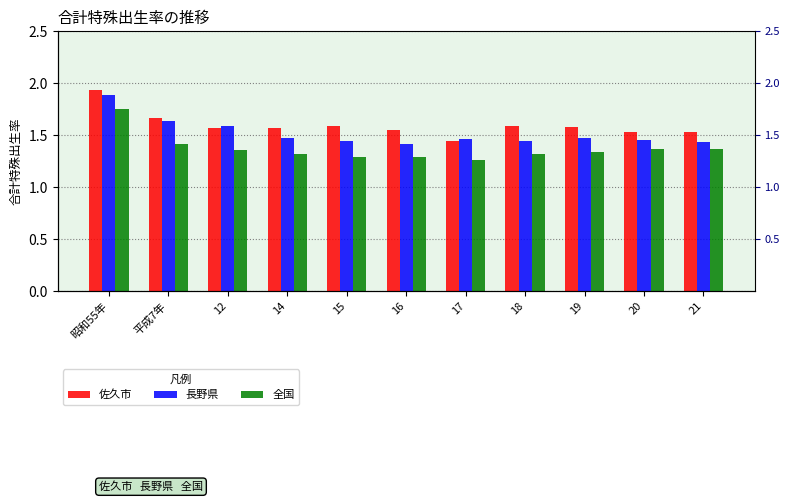

What is the sum of all 長野県 values?

16.7